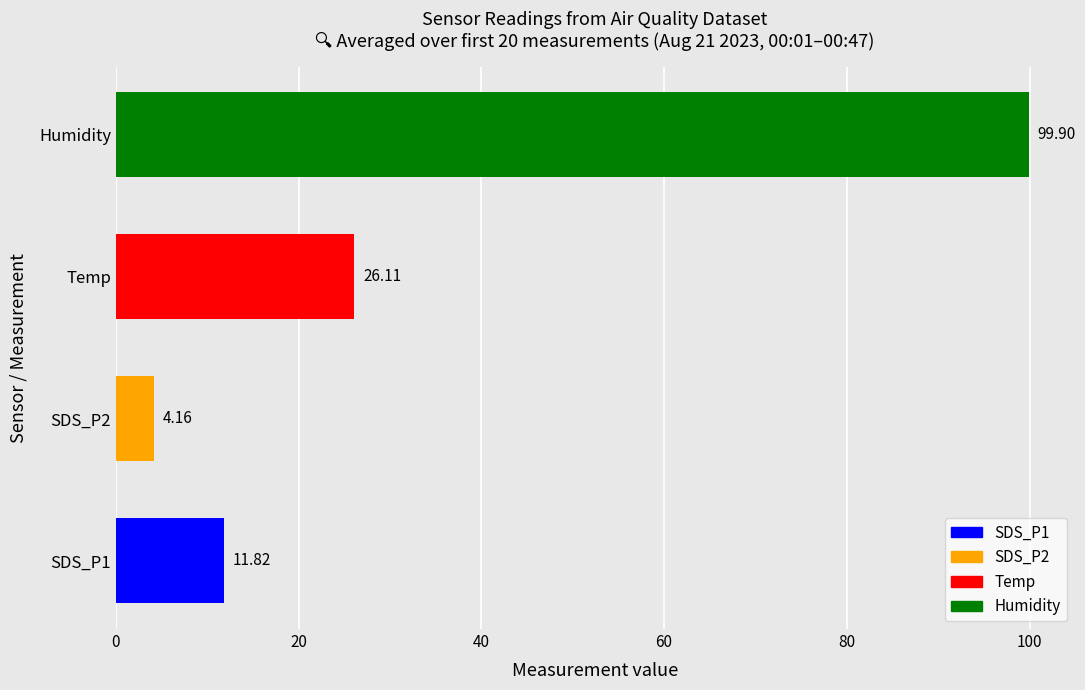

At which category does the chart reach its minimum across all series?

SDS_P2